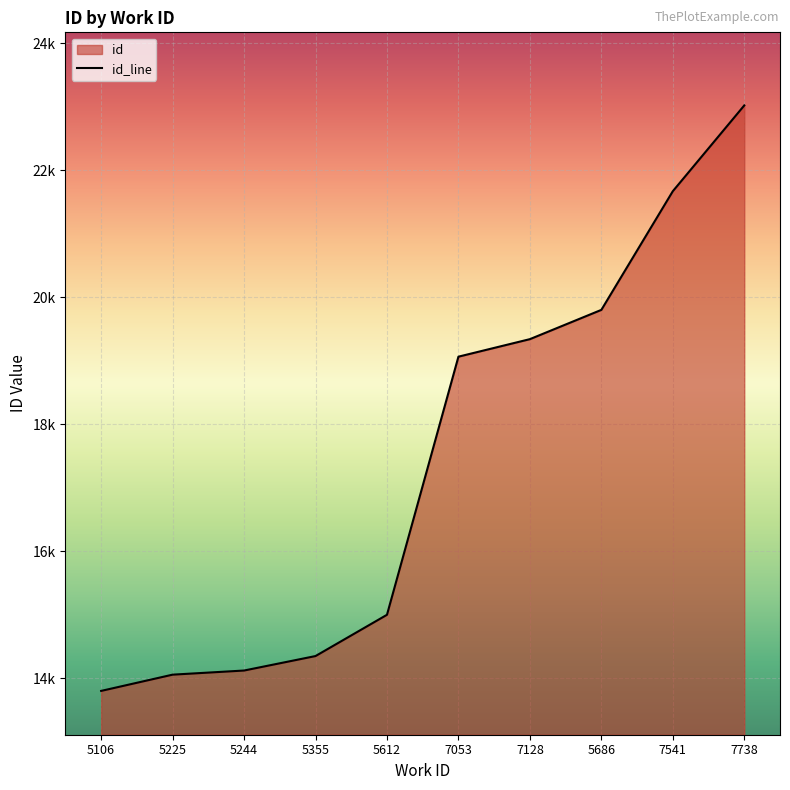

What is the smallest value displayed?

13800